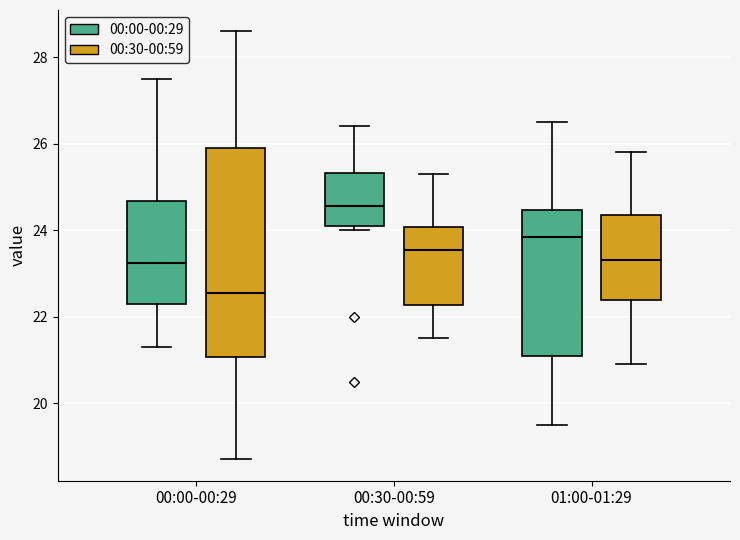

Reading left to right, transcribe this box plot: for each box, give where its median line is, the range the box spans, and where its two whiskers end, as read against the y-axis. The values are not printed on the chart, so give them approximately, as read against the axis.

00:00-00:29 (00:00-00:29): median 23.2, box 22.4 to 24.6, whiskers 21.4 to 27.6
00:00-00:29 (00:30-00:59): median 22.6, box 21.0 to 26.0, whiskers 18.8 to 28.6
00:30-00:59 (00:00-00:29): median 24.6, box 24.2 to 25.4, whiskers 24.0 to 26.4
00:30-00:59 (00:30-00:59): median 23.6, box 22.2 to 24.0, whiskers 21.6 to 25.4
01:00-01:29 (00:00-00:29): median 23.8, box 21.2 to 24.4, whiskers 19.6 to 26.6
01:00-01:29 (00:30-00:59): median 23.4, box 22.4 to 24.4, whiskers 21.0 to 25.8